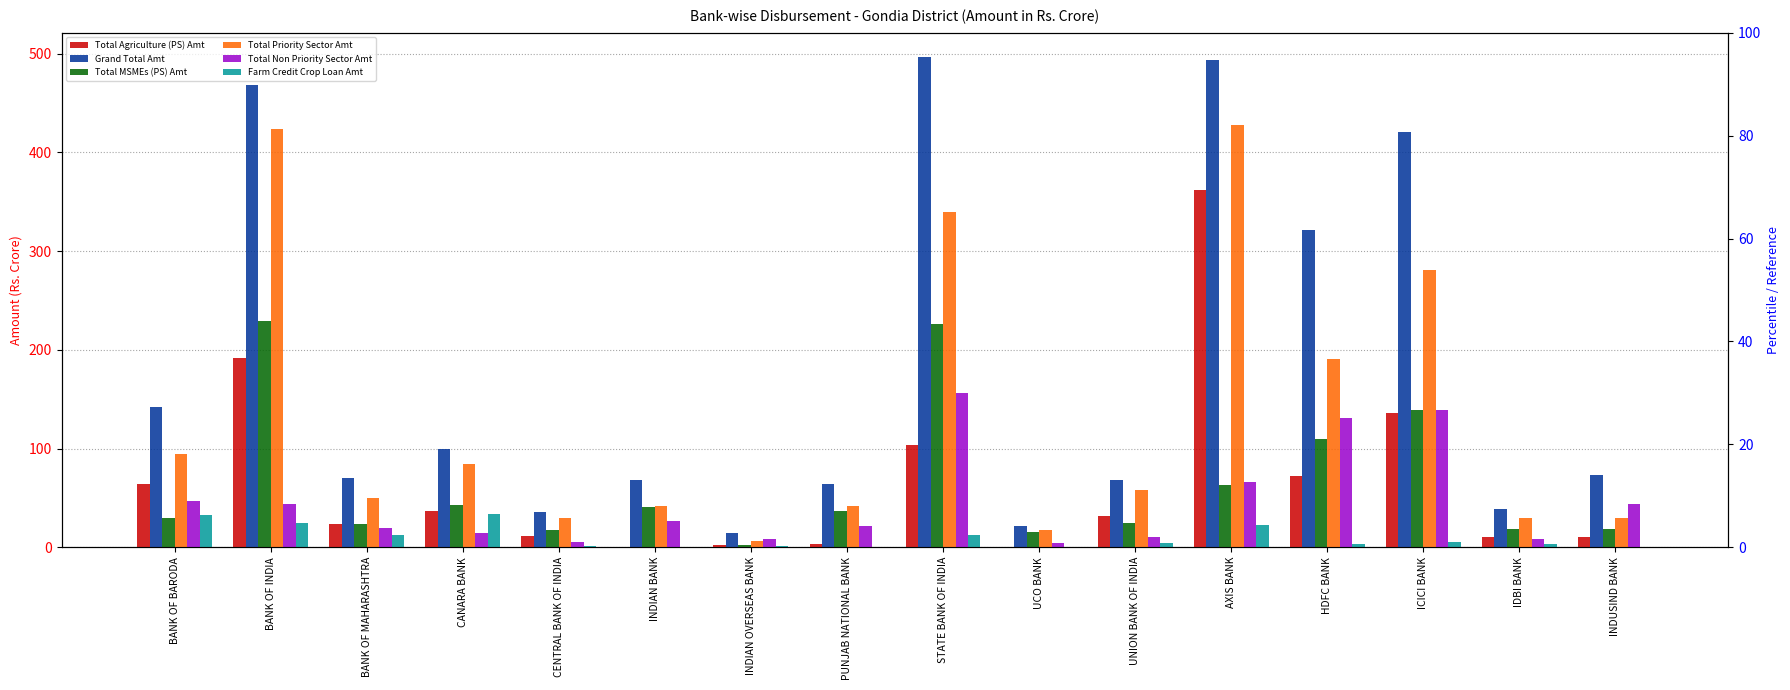

At which category is the sum across all series the highest?

AXIS BANK